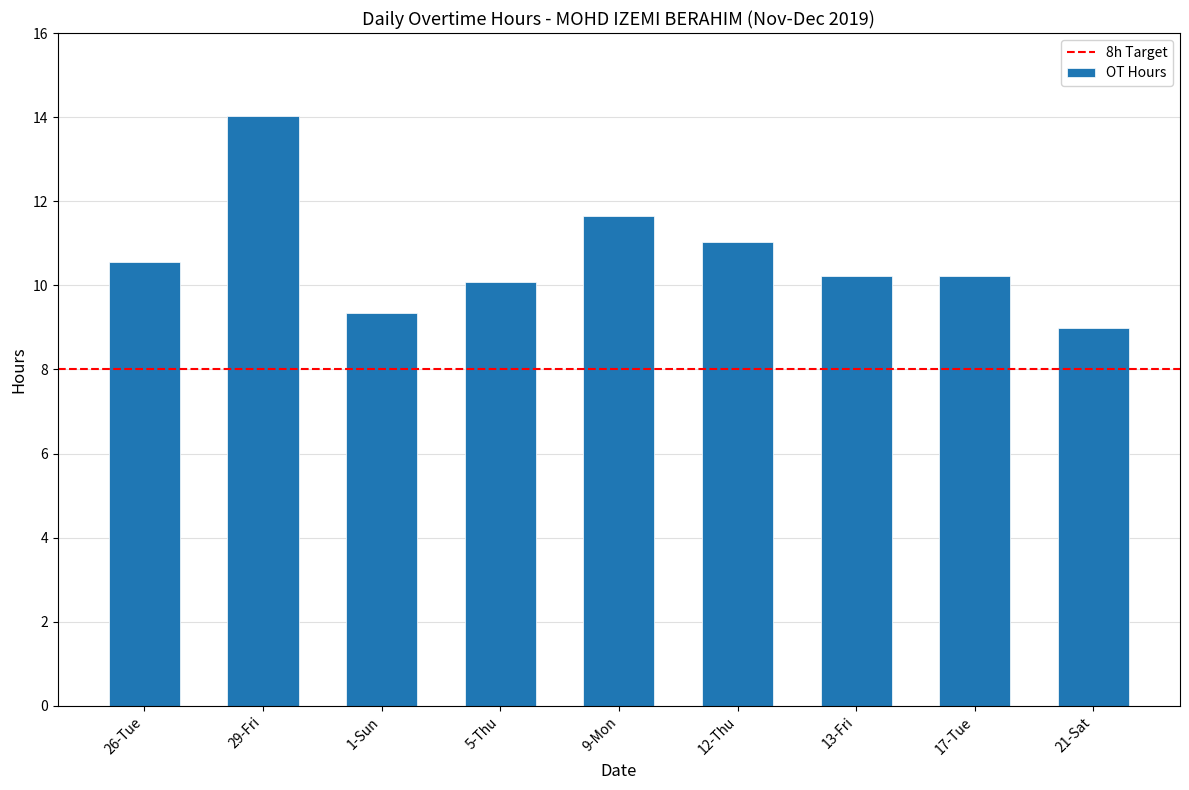

What is the average value?

10.7